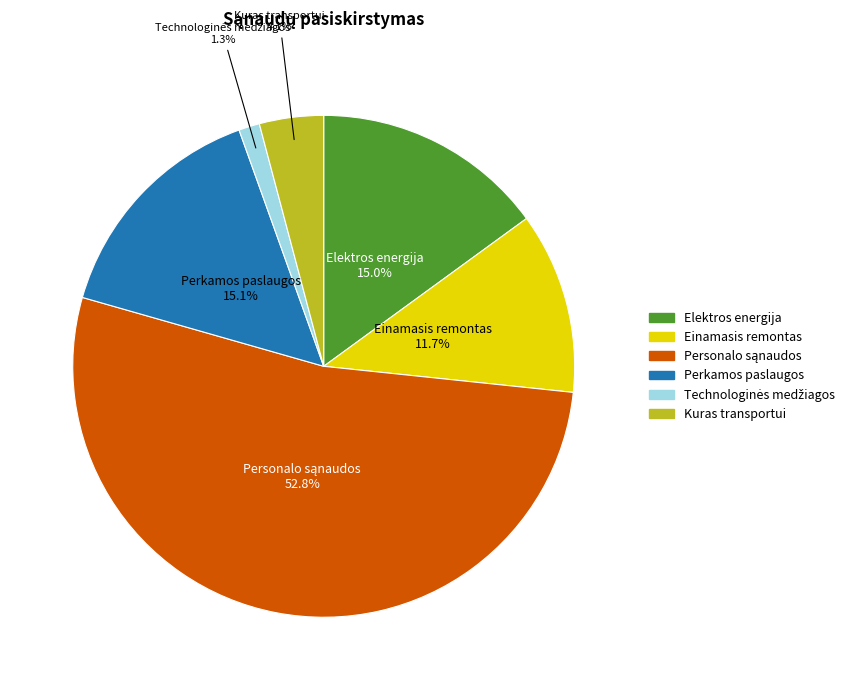

Does any single category account for the majority?

Yes